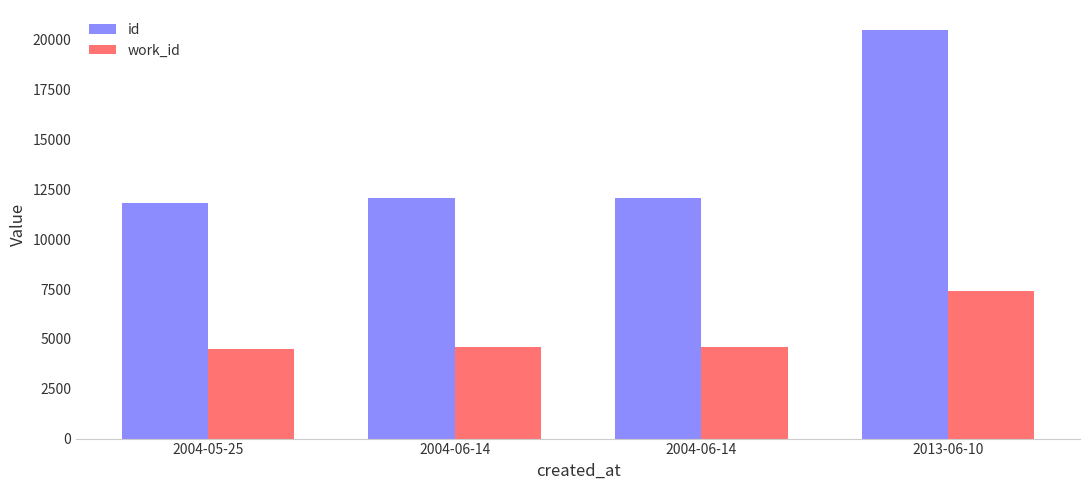

The value of work_id at 2004-05-25 is 4505. True or false?

True